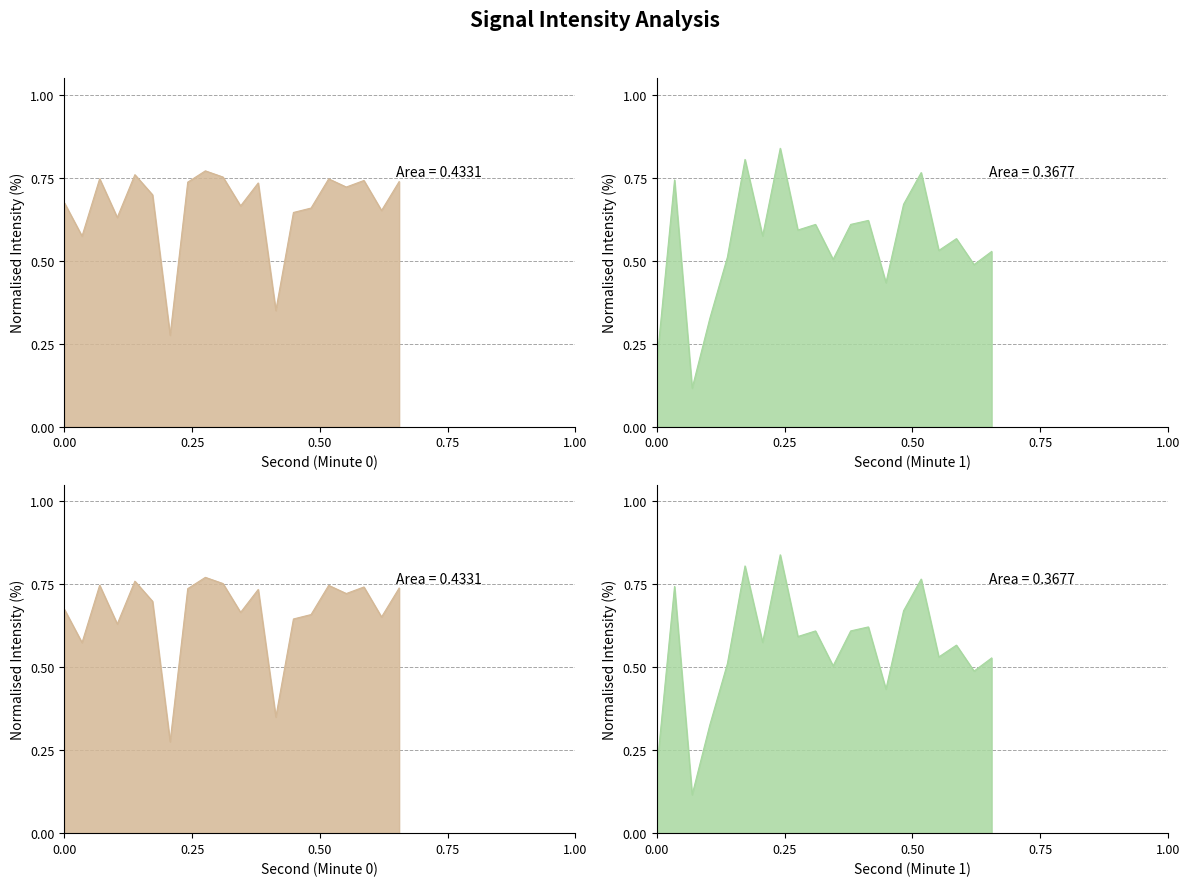

What is the sum of all Mean Intensity (dBm) - Minute 1 values?

11.0